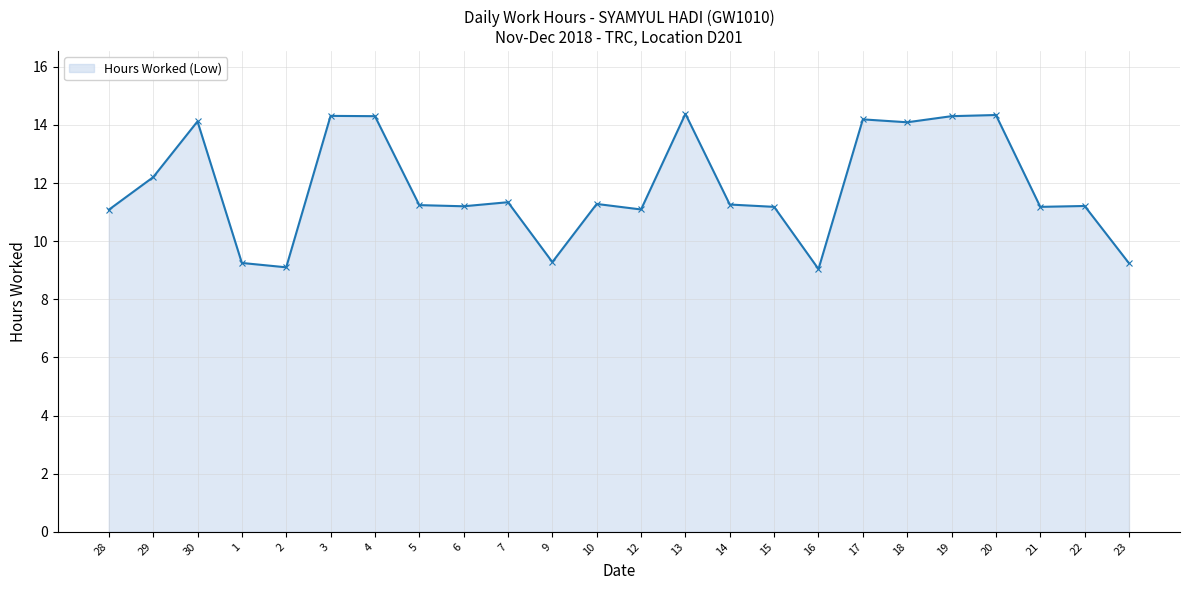

What is the average value?

11.8